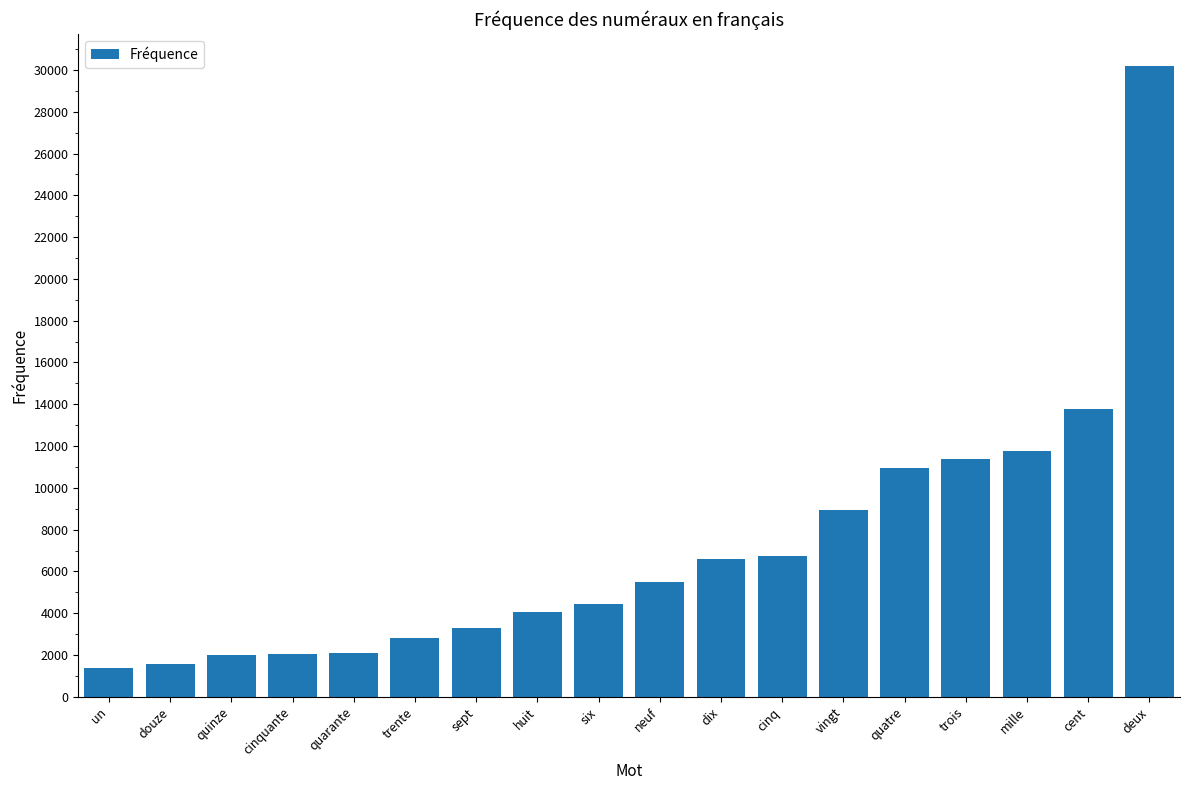

How many values are below 5508?

9